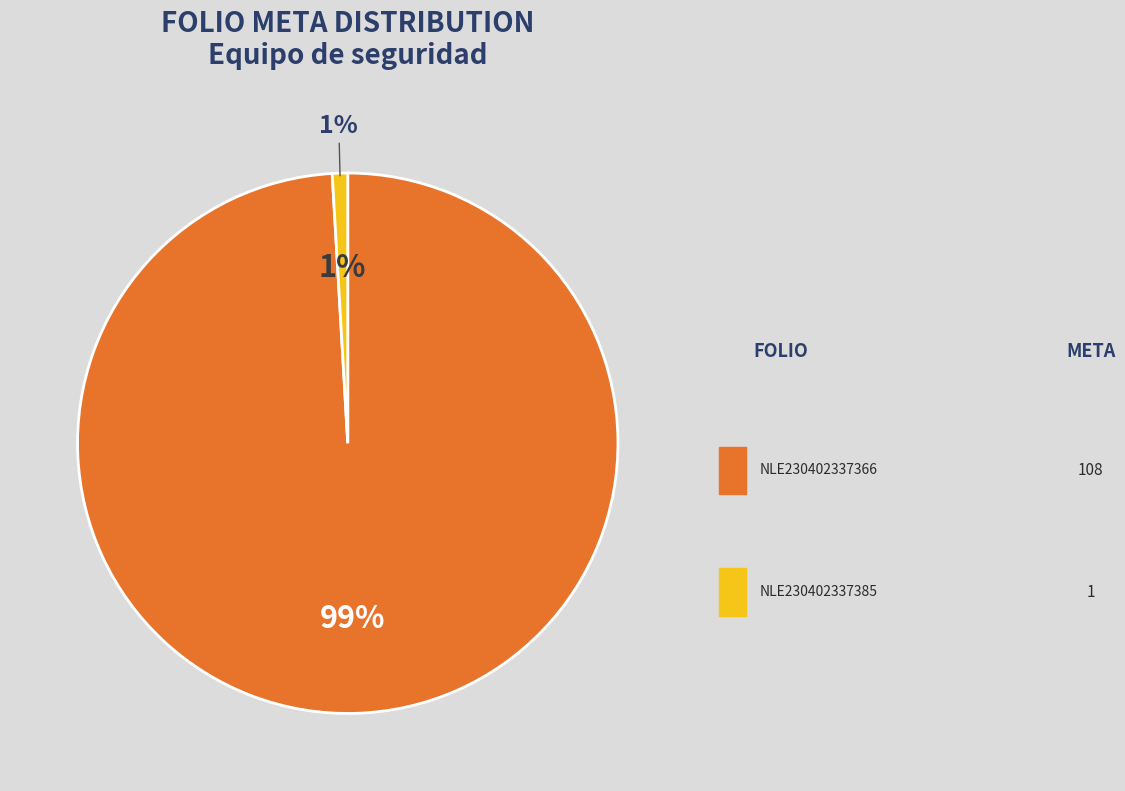

Does NLE230402337366 represent more than half of the total?

Yes